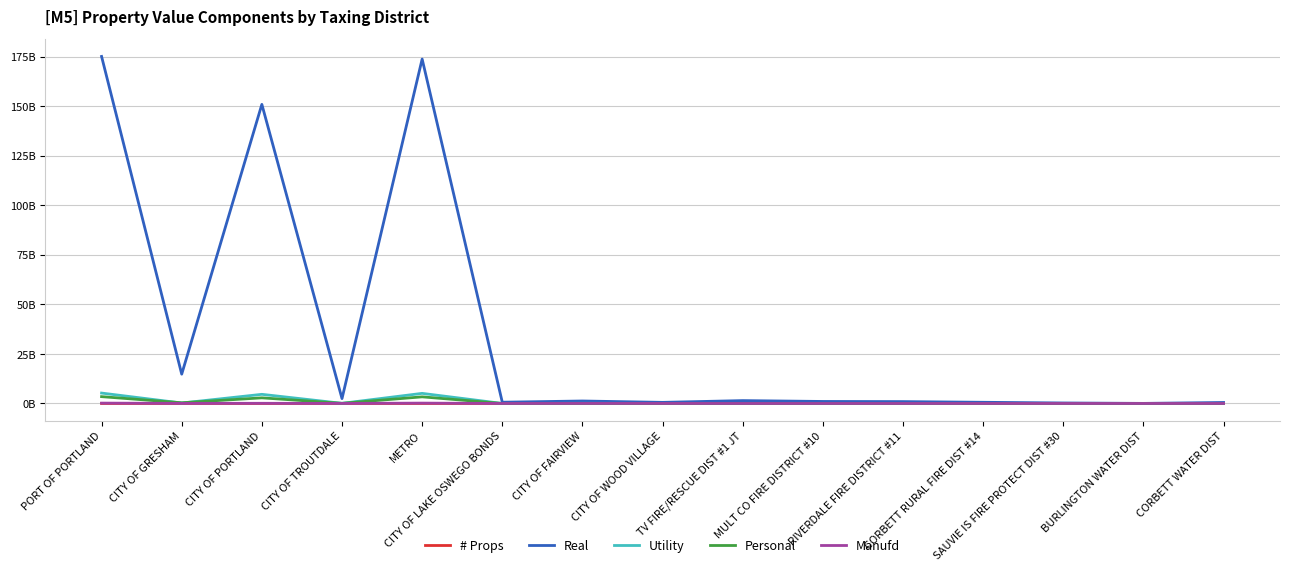

Does the chart have visible grid lines?

Yes